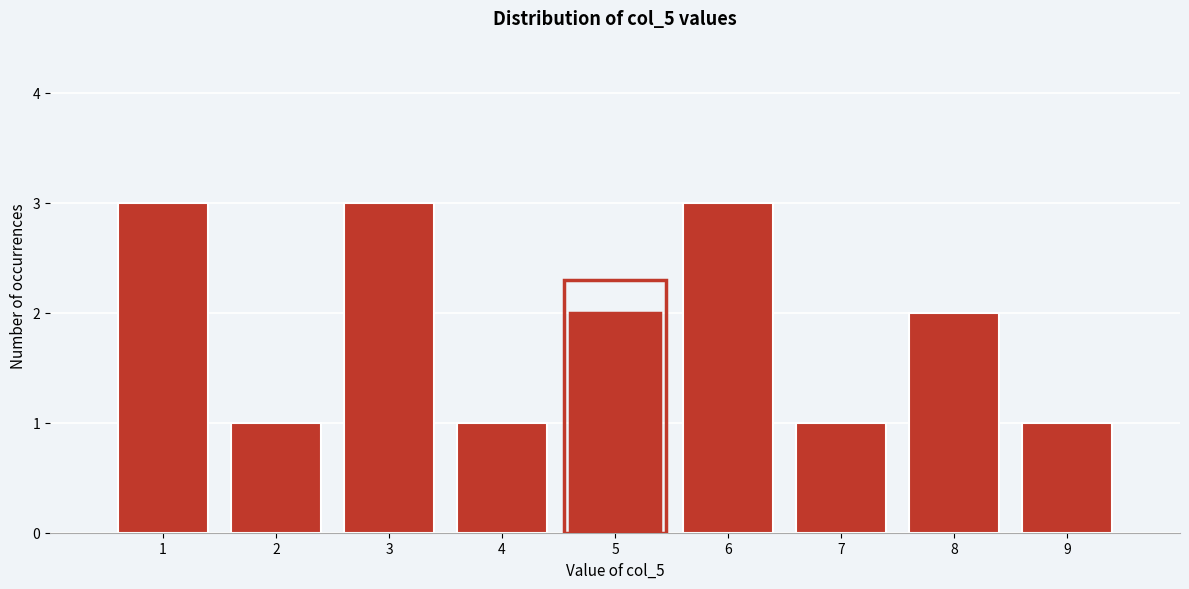

Reading left to right, transcribe this chart: for each bar, give the range it covers on the x-axis and its height. The values are not printed on the chart, so give them approximately, as read against the axis.

0.5 to 1.5: 3
1.5 to 2.5: 1
2.5 to 3.5: 3
3.5 to 4.5: 1
4.5 to 5.5: 2
5.5 to 6.5: 3
6.5 to 7.5: 1
7.5 to 8.5: 2
8.5 to 9.5: 1